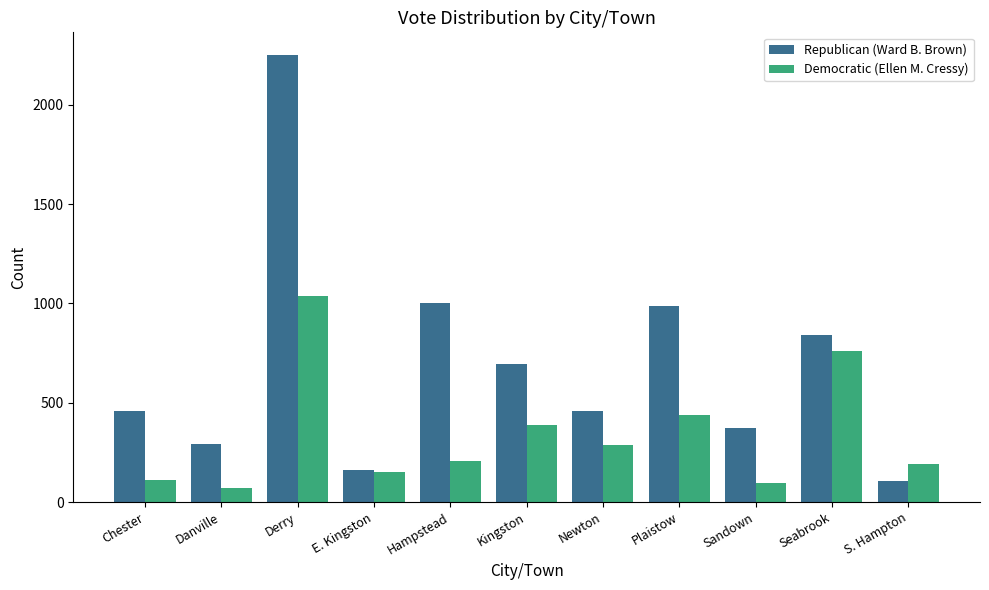

The value of Republican (Ward B. Brown) at Newton is 457. True or false?

True